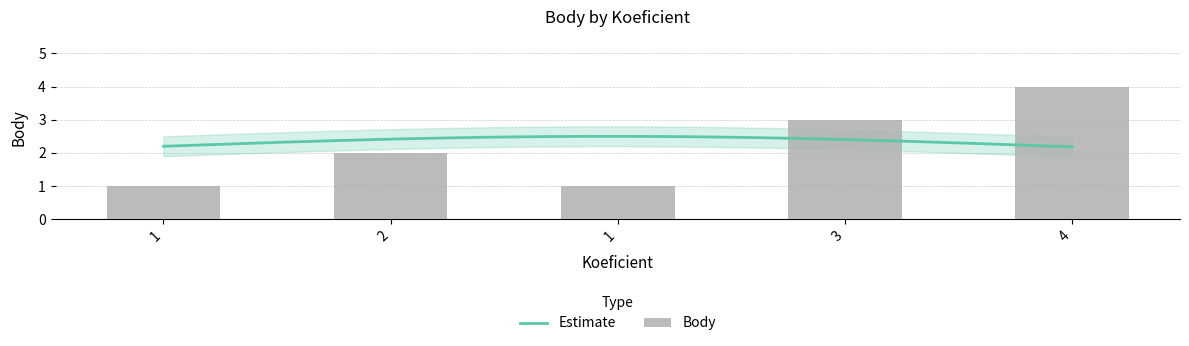

What is the label of the 3rd bar from the right?

1